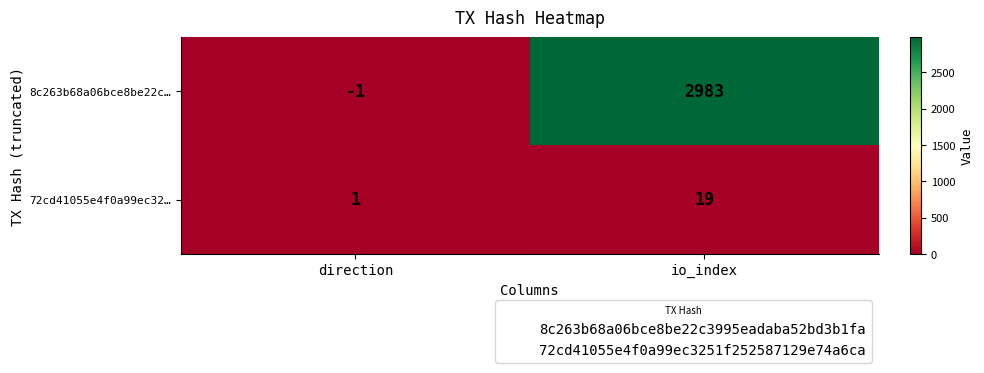

At which category does the chart reach its peak across all series?

io_index